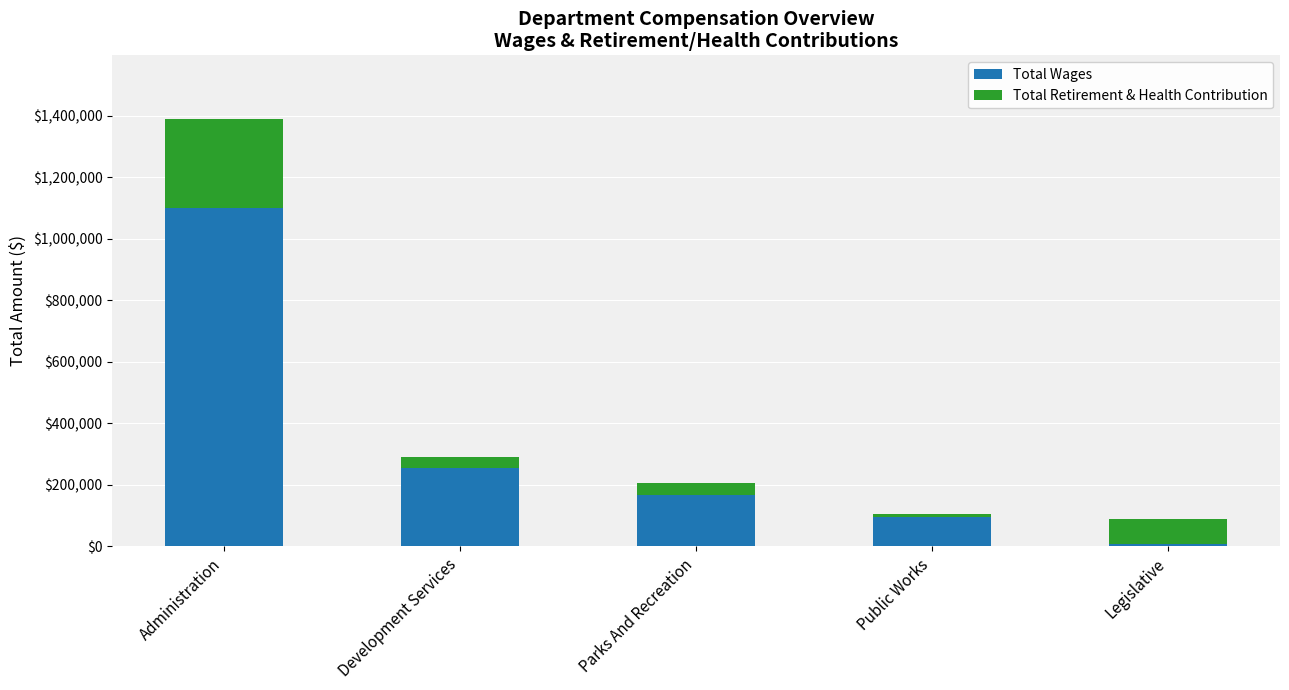

True or false: Total Wages has a value of 1099375 at Administration.

True